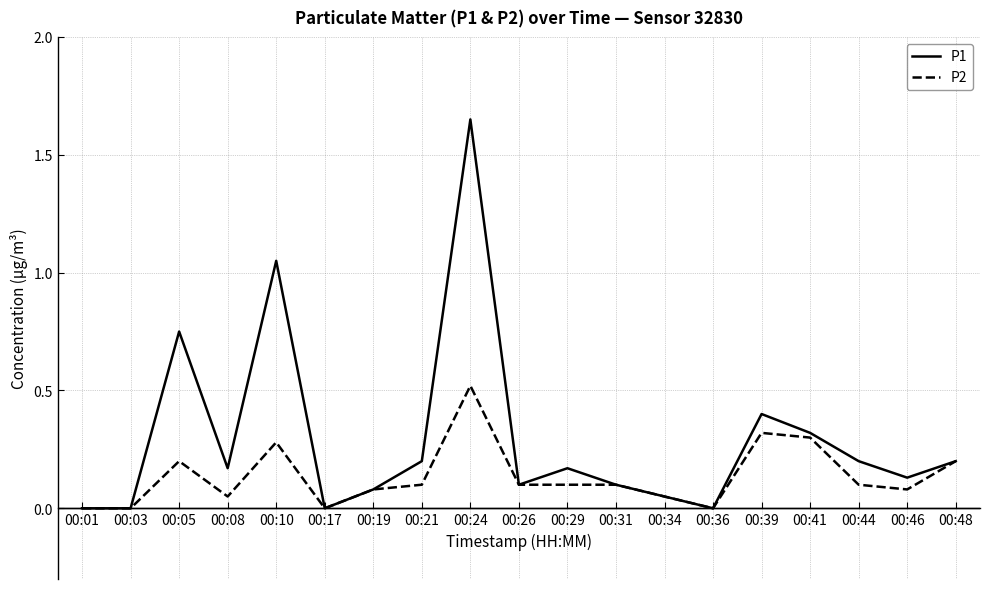

How many distinct data groups are displayed?

2